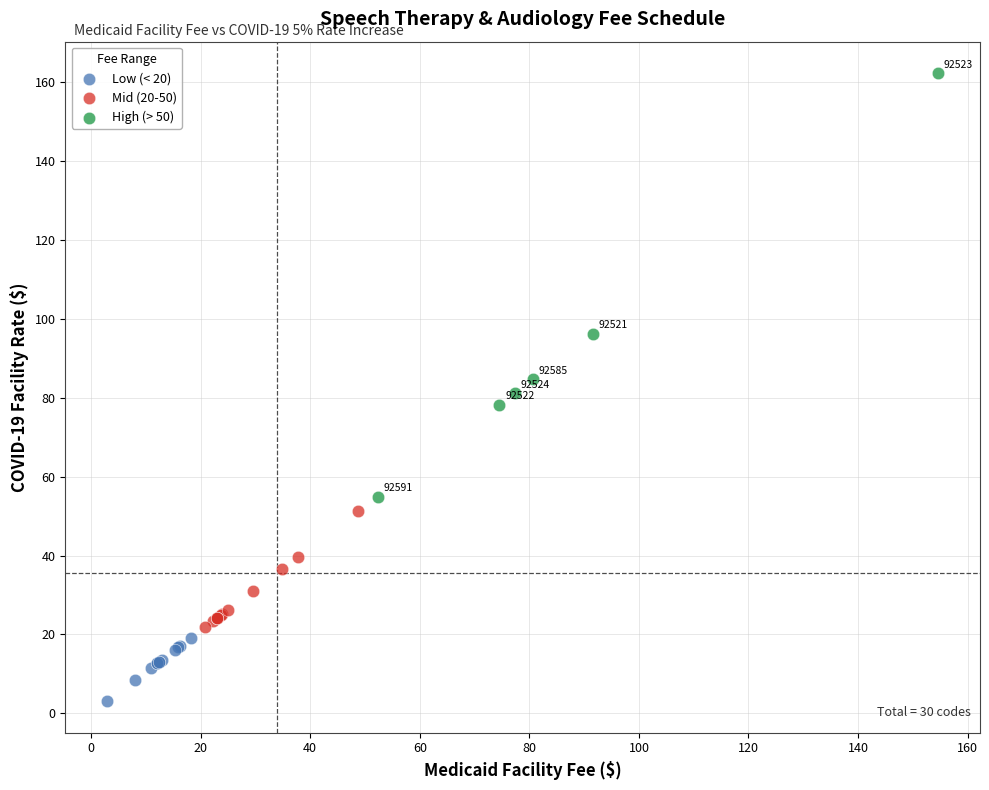

Which series contains the lowest Y value?

Low (< 20)